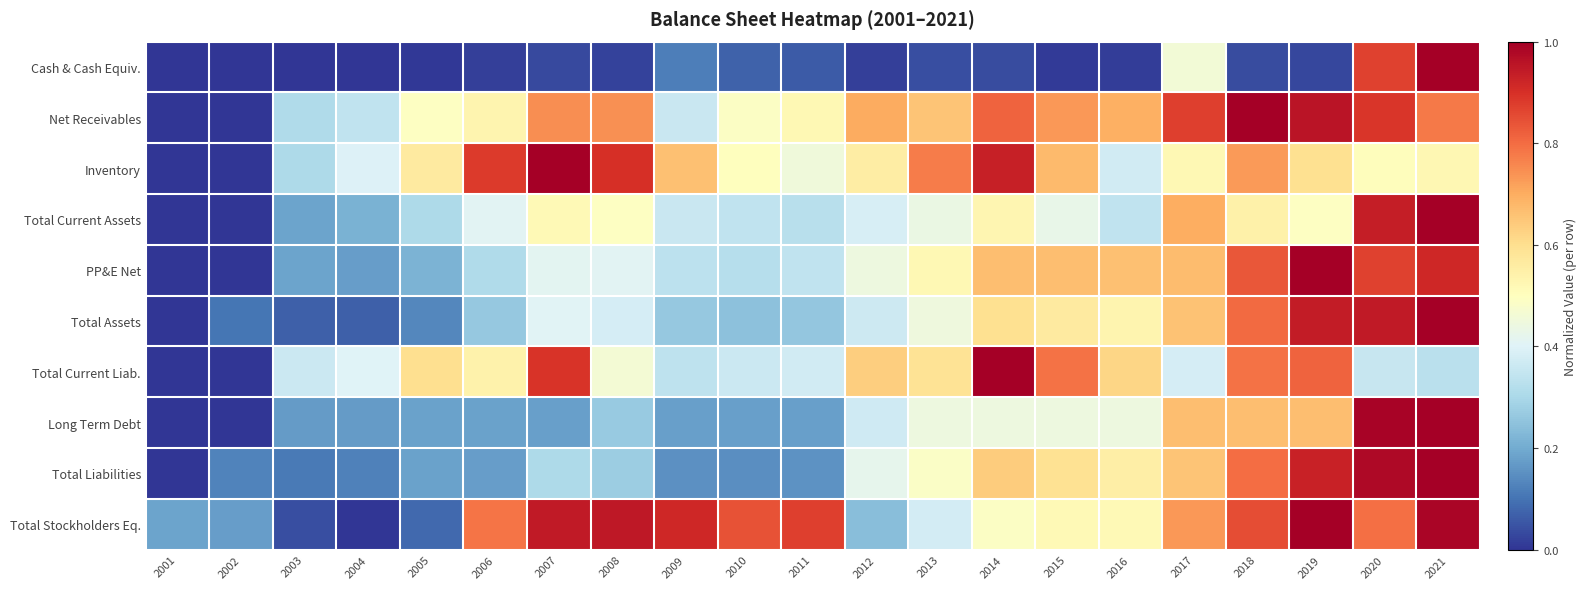

What is the greatest value displayed?

1.0